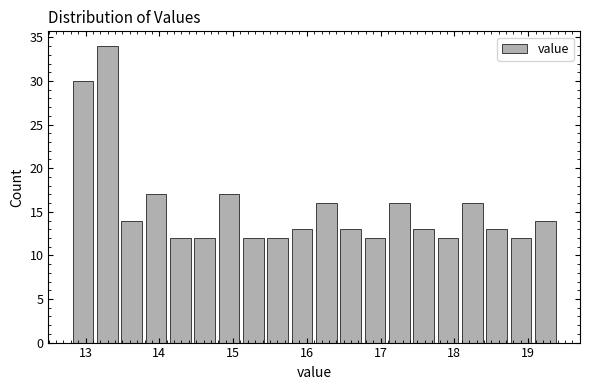

Read against the x-axis, roughly where is the centre of the tallest bar?

13.3